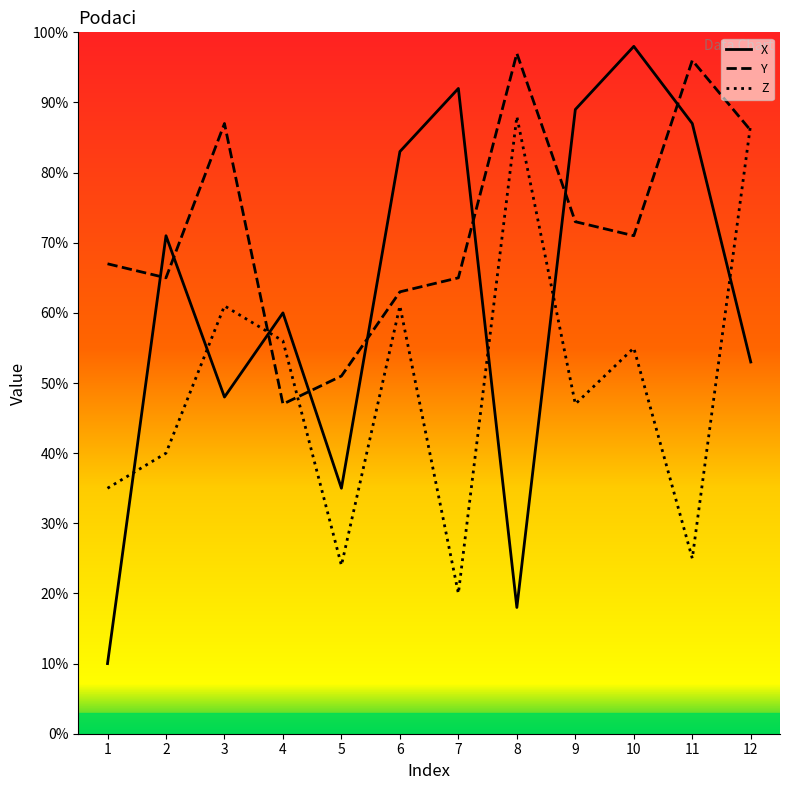

What is the difference between the maximum and second lowest values in the Z series?

64